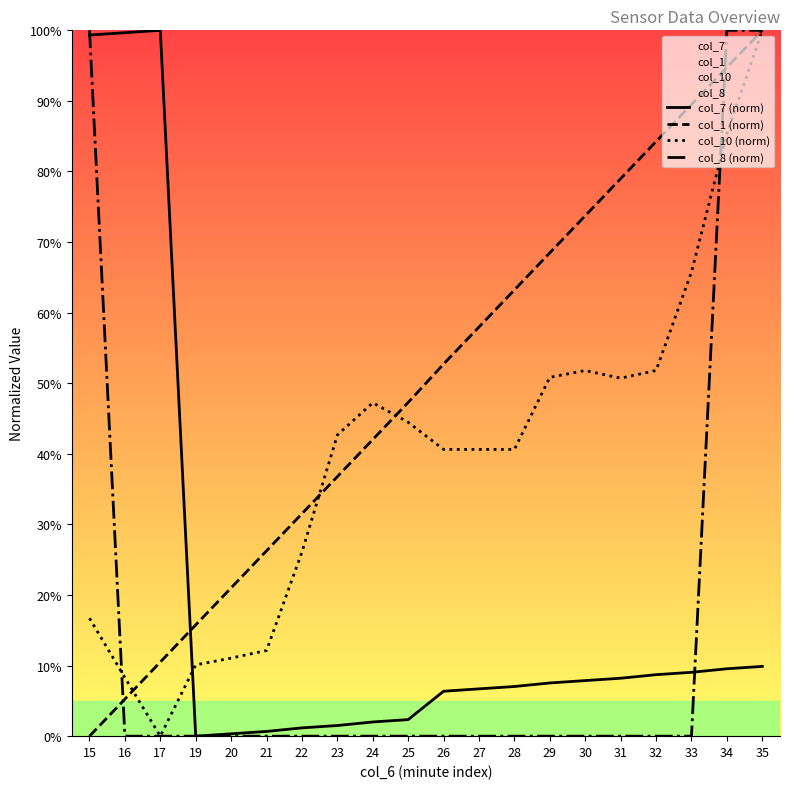

Where does the col_7 (norm) series first go above 7?

15